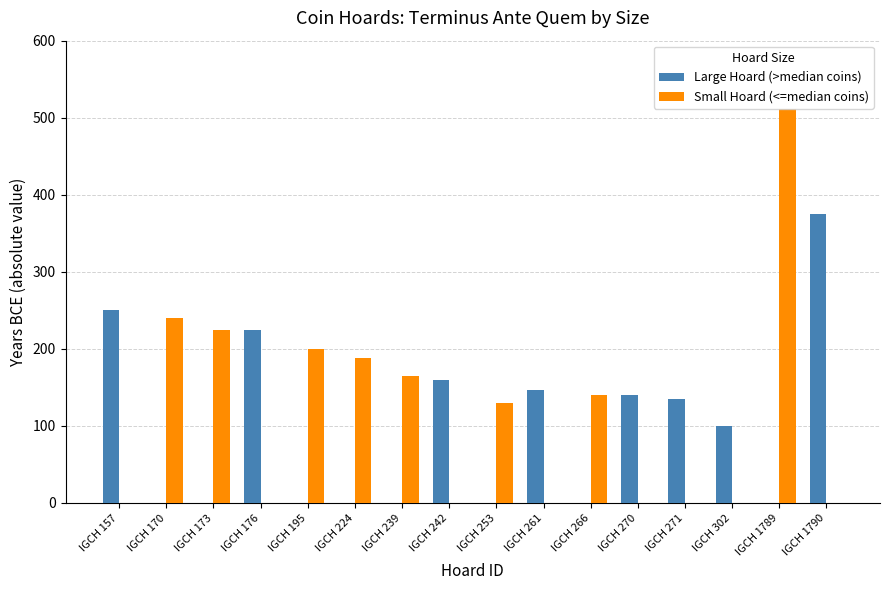

What is the difference between the Small Hoard (<=median coins) values at IGCH 1789 and IGCH 176?

511